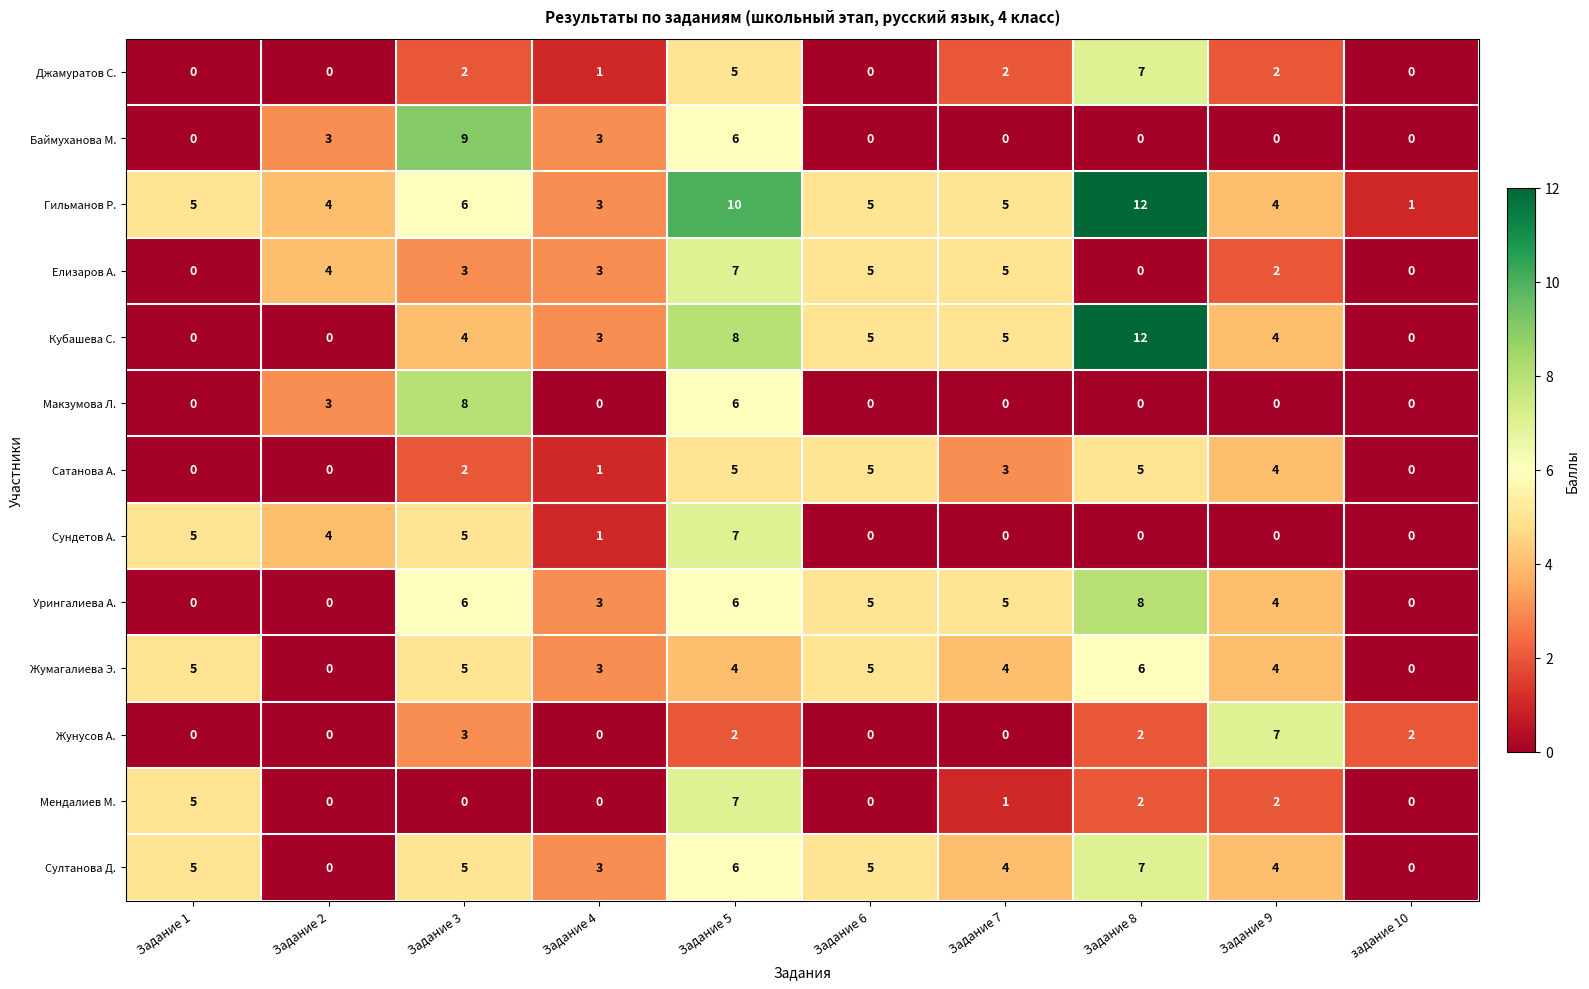

How many Урингалиева А. values are between 0 and 6?

9